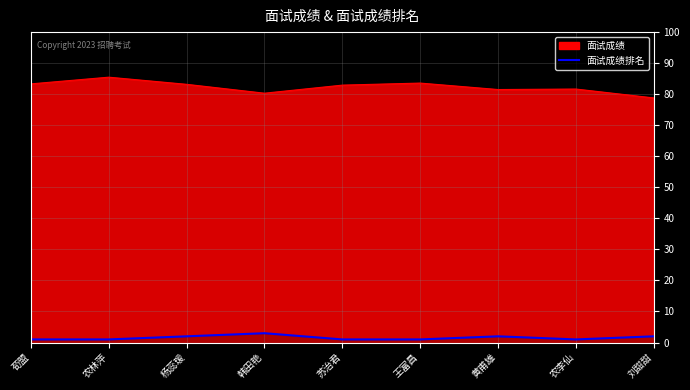

True or false: there are more than 0 points higher than both neighbors.

True